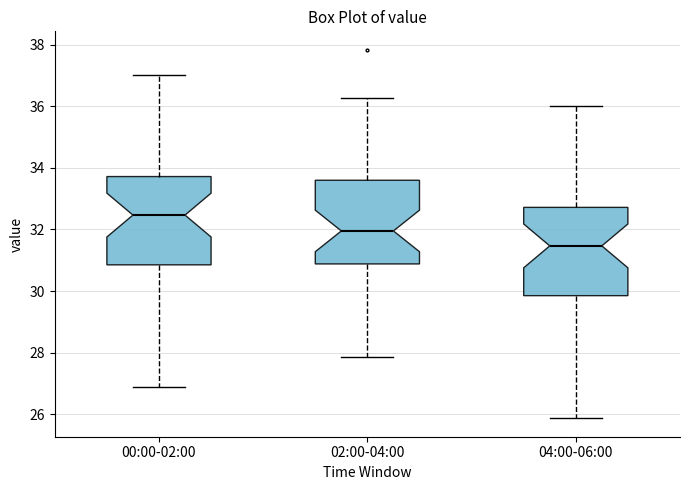

Reading left to right, read every box against the y-axis: the position of its median line, the range the box covers, and the ends of its whiskers. The values are not printed on the chart, so give them approximately, as read against the axis.

00:00-02:00: median 32.4, box 30.8 to 33.8, whiskers 26.8 to 37.0
02:00-04:00: median 32.0, box 30.8 to 33.6, whiskers 27.8 to 36.2
04:00-06:00: median 31.4, box 29.8 to 32.8, whiskers 25.8 to 36.0